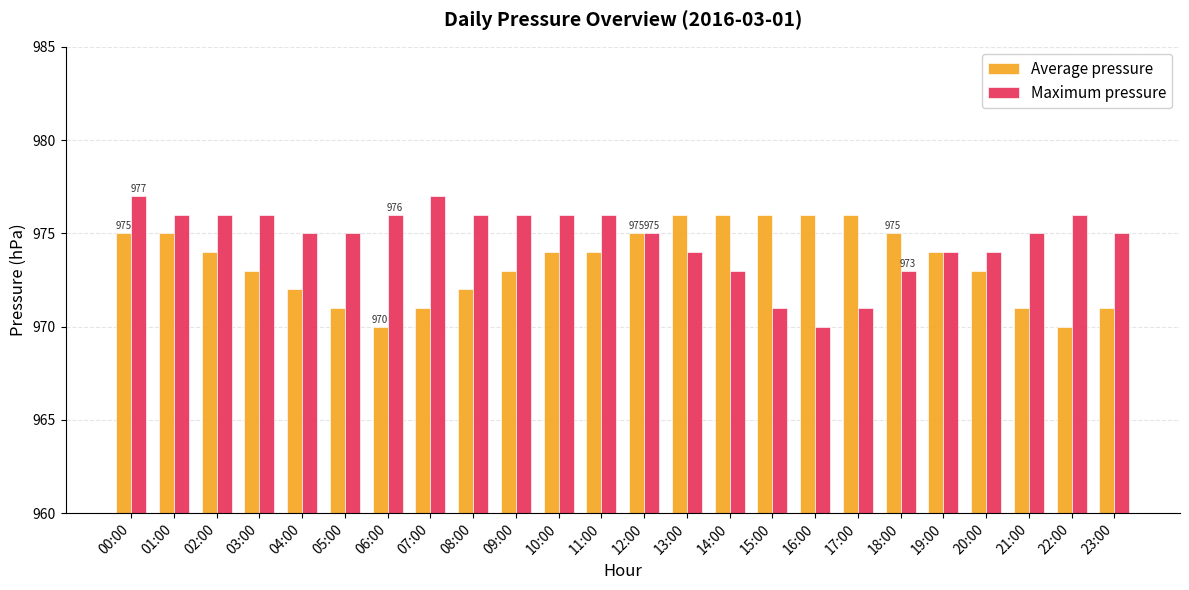

Between 00:00 and 08:00, which series saw the biggest shift?

Average pressure